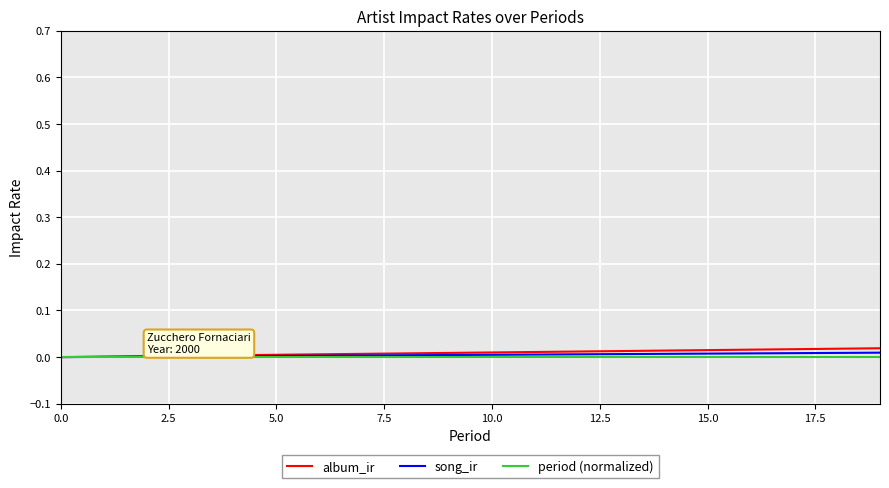

Does the chart display data point markers on the line(s)?

No